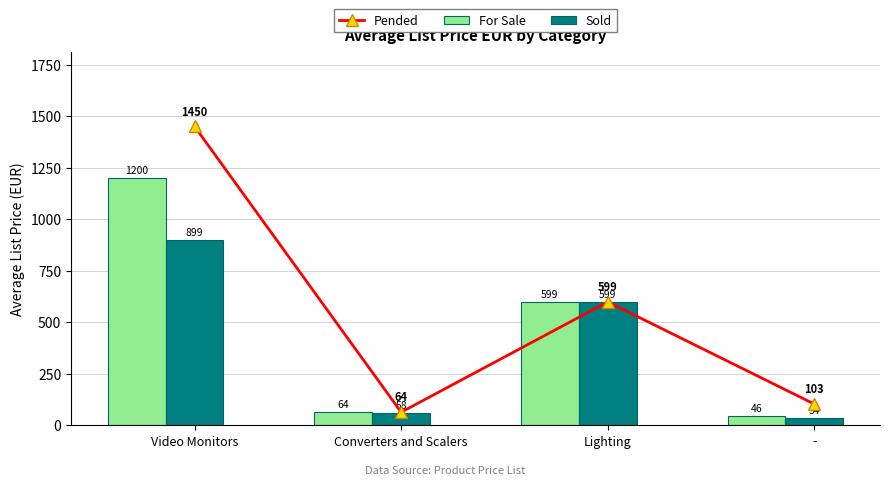

What is the difference between the second highest and second lowest values in the Sold series?

541.0